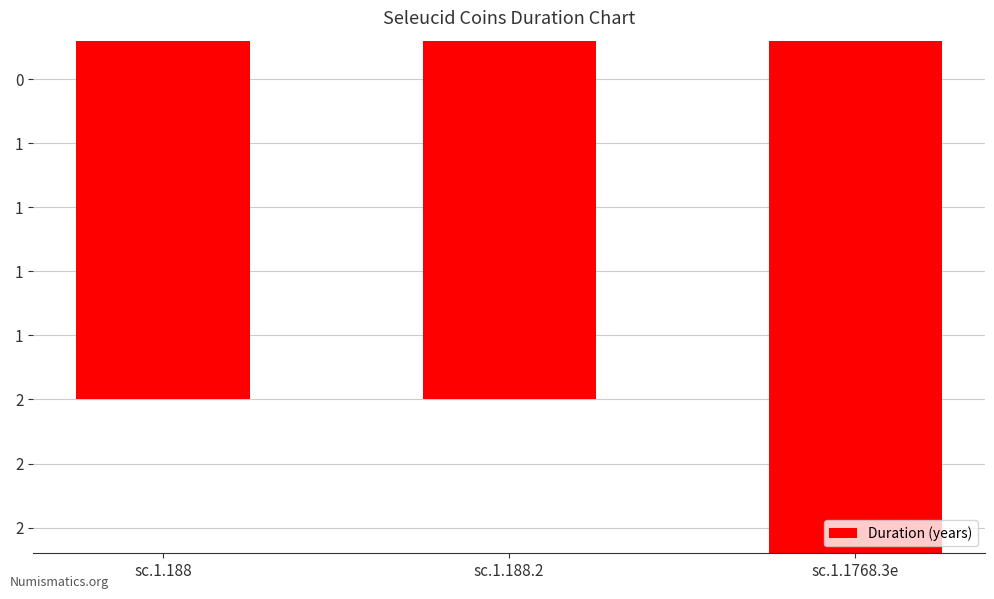

What is the label of the 2nd bar from the left?

sc.1.188.2